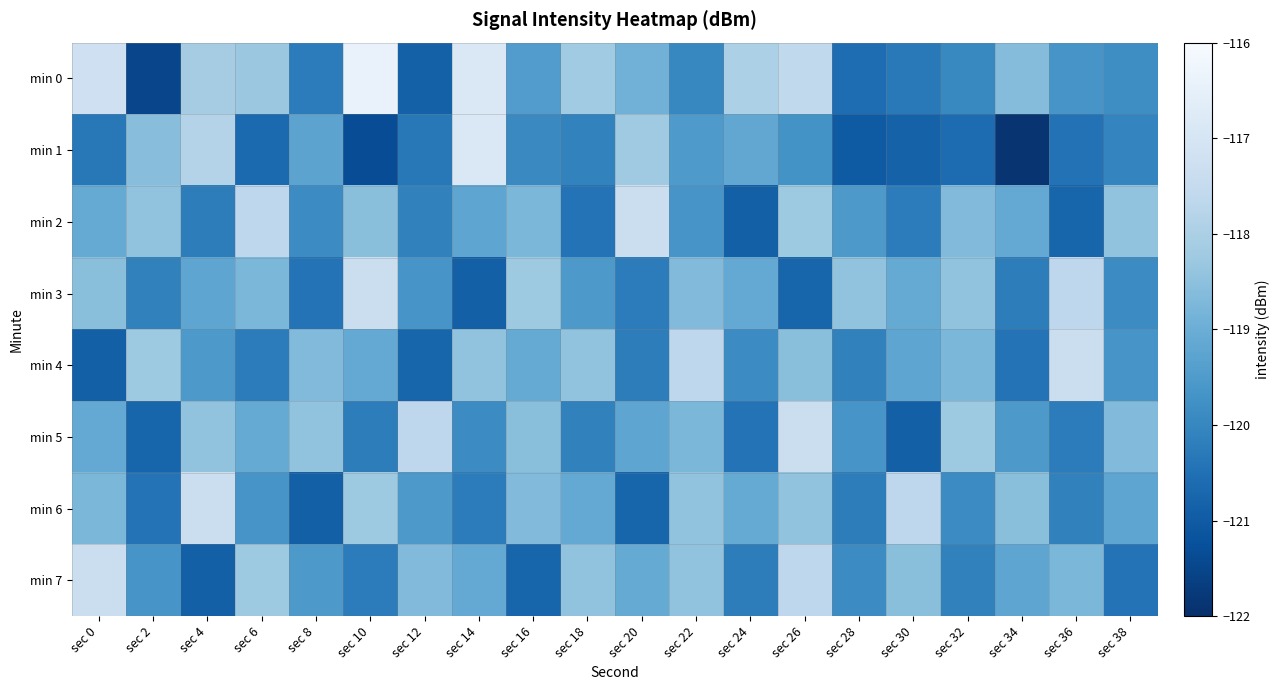

Which series has the largest range (max minus min)?

min 0